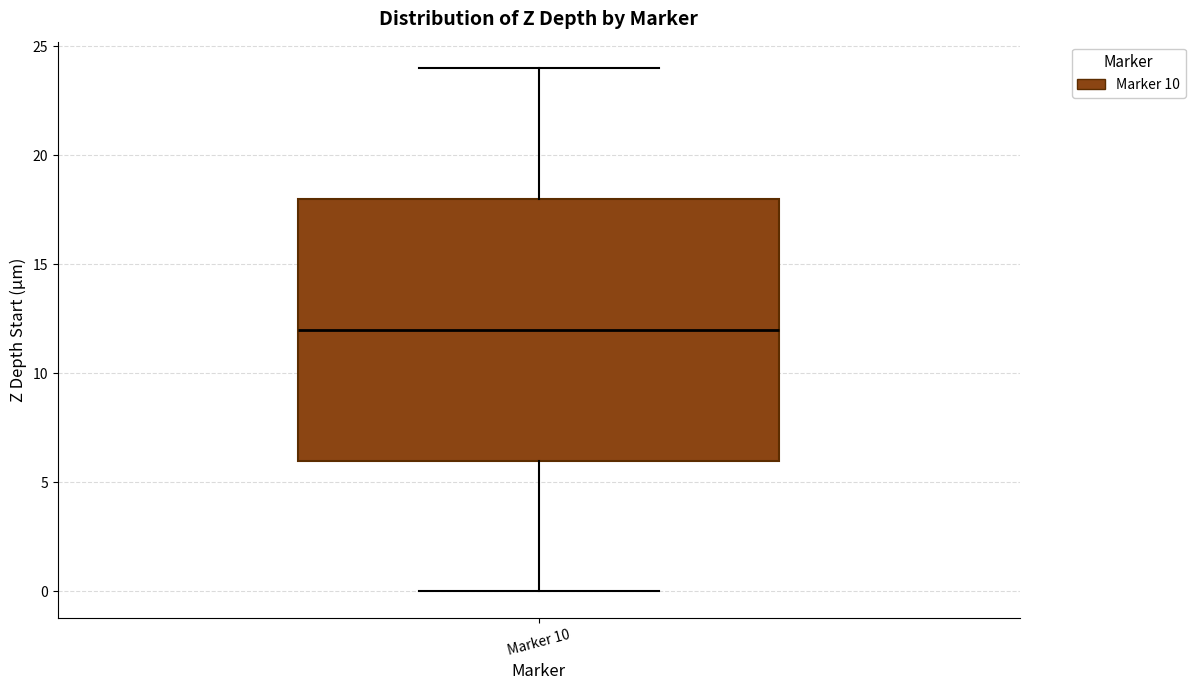

Read this box plot against the y-axis: the position of the median line, the range covered by the box, and the ends of both whiskers. The values are not printed on the chart, so give them approximately, as read against the axis.

median 12, box 6 to 18, whiskers 0 to 24